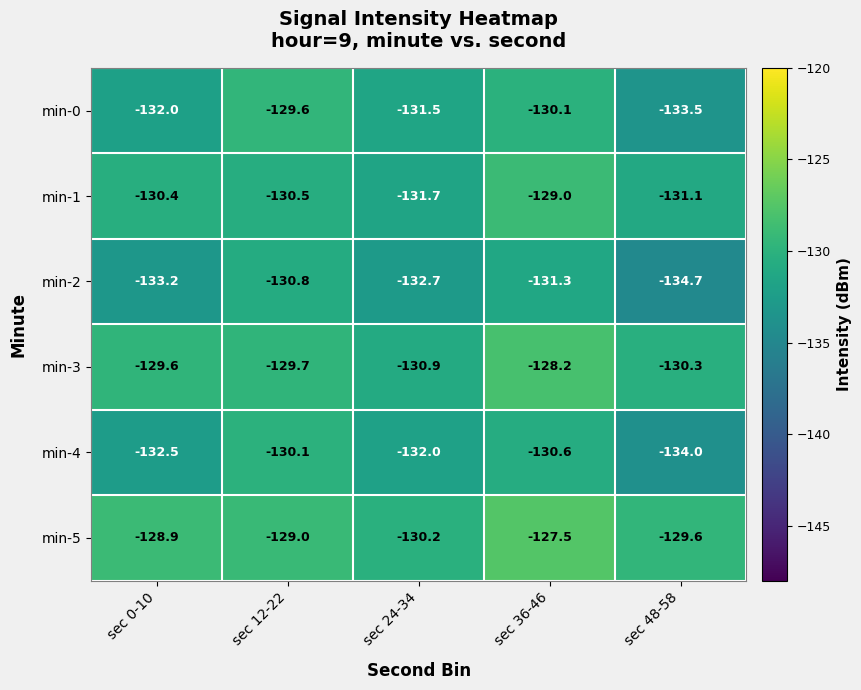

What is the sum of the min-3 values at sec 48-58 and sec 24-34?

-261.2